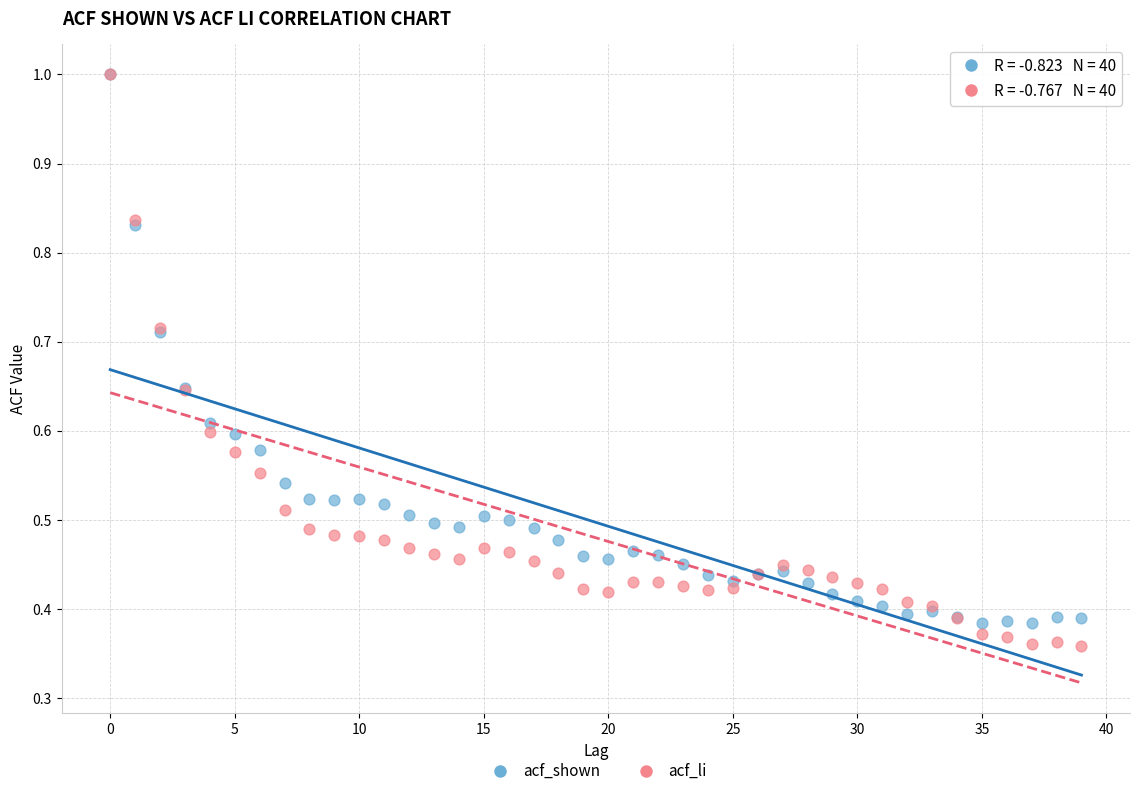

What are all the series names shown in the legend?

acf_shown, acf_li